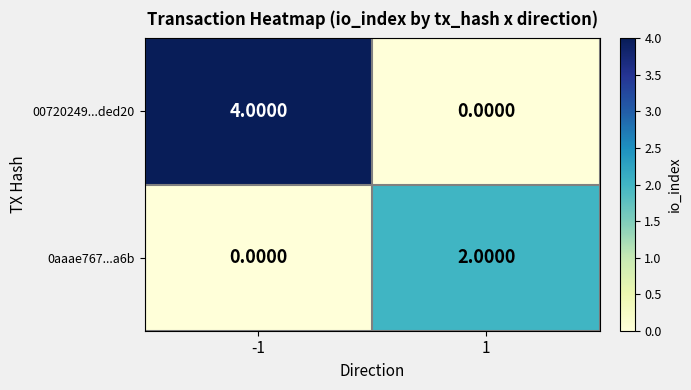

Rank the series by their average value, from highest to lowest.

00720249...ded20, 0aaae767...a6b